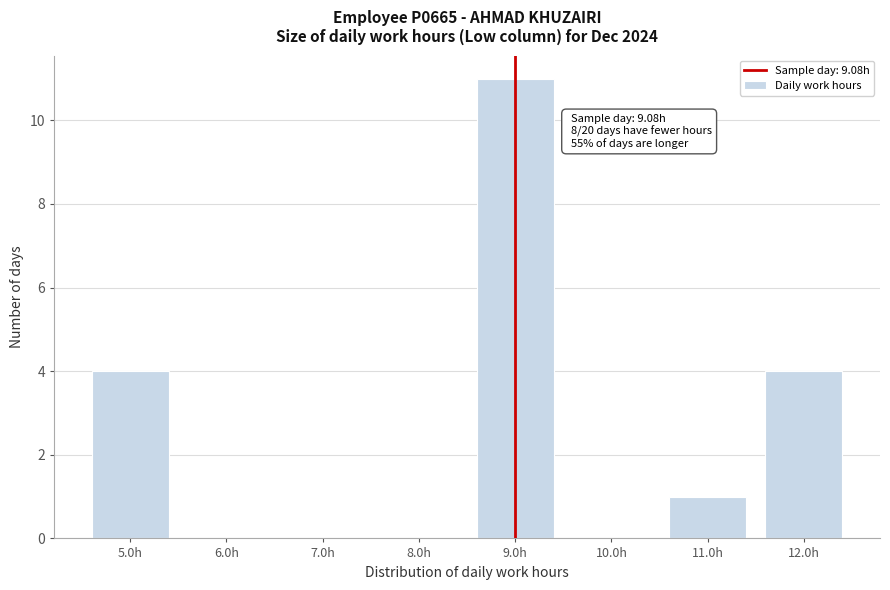

Reading left to right, extract all data points from this chart.

5.0h=4	6.0h=0	7.0h=0	8.0h=0	9.0h=11	10.0h=0	11.0h=1	12.0h=4